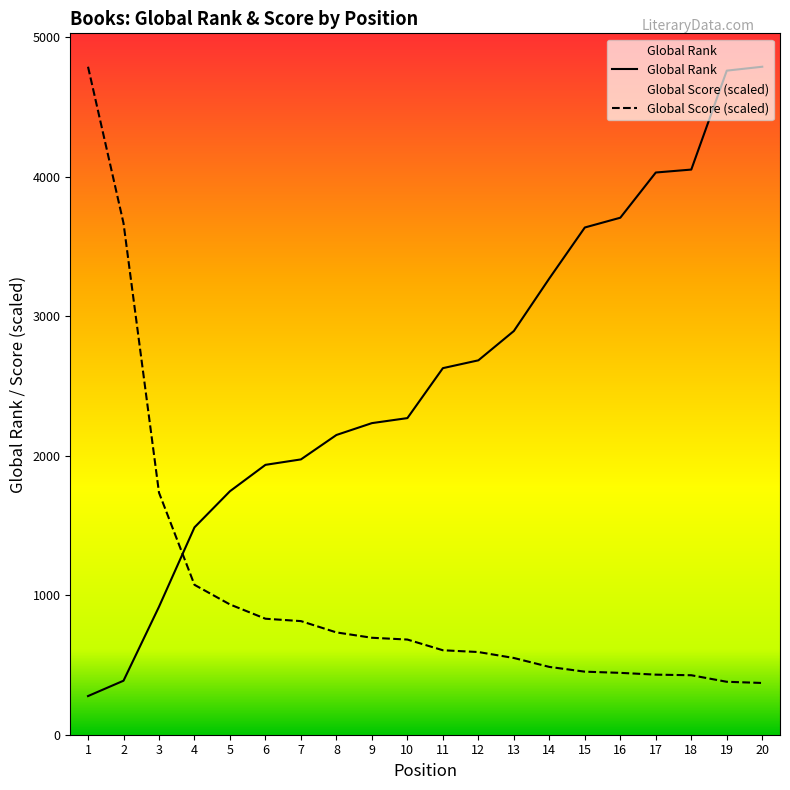

How many data points in Global Rank are above 2627?

9